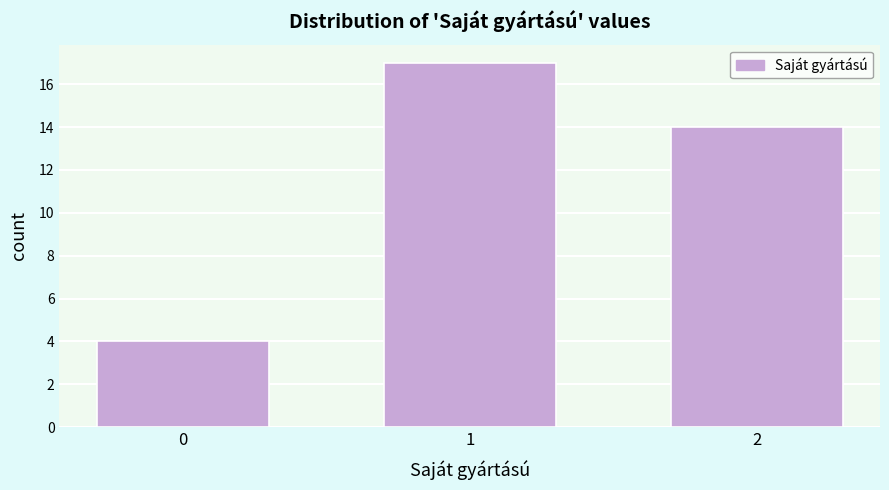

Reading right to left, transcribe all the data shown in this chart.

2=14	1=17	0=4